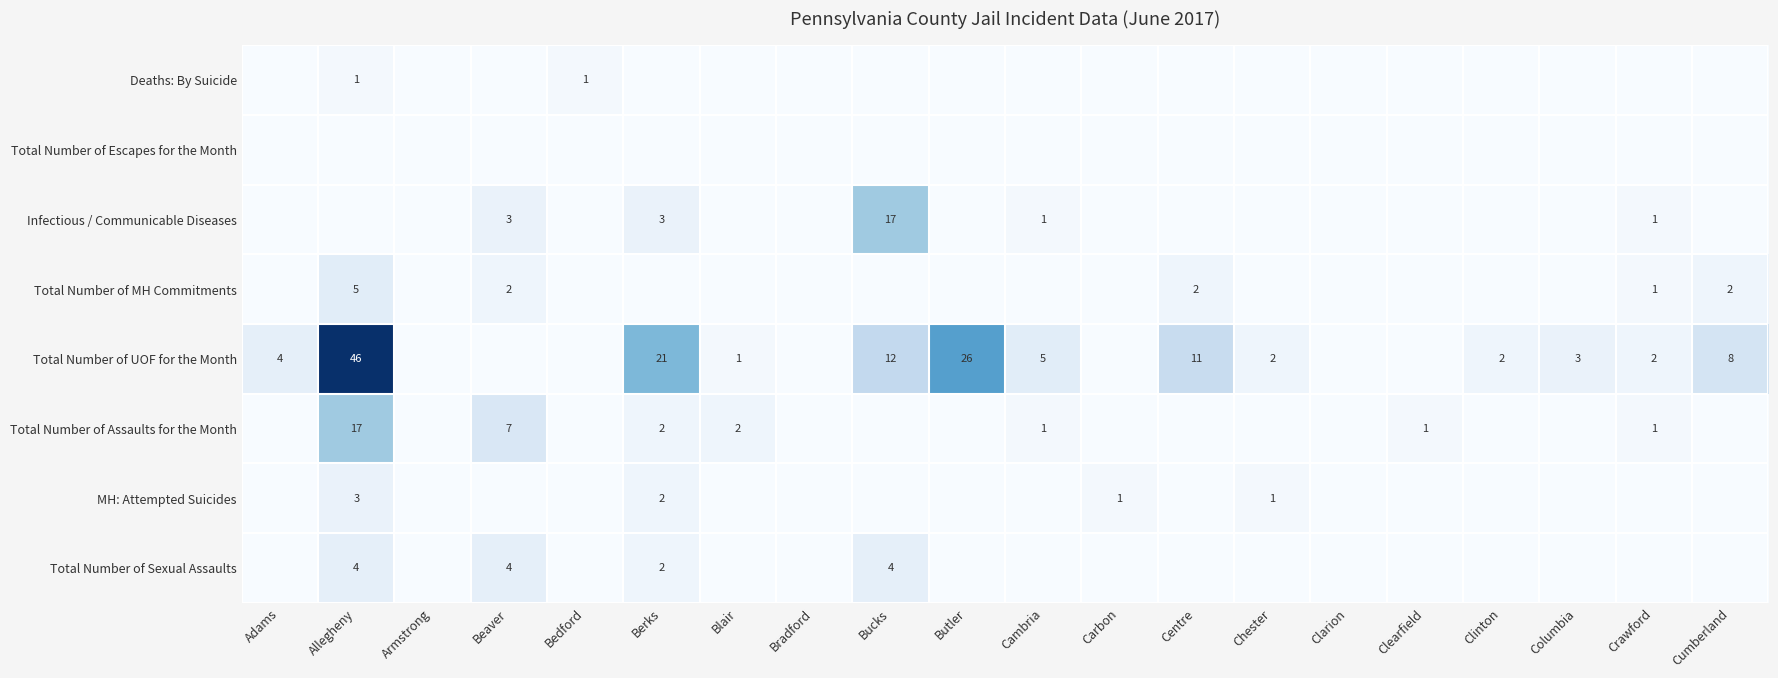

Is the value of Total Number of MH Commitments at Allegheny greater than the value of Total Number of Assaults for the Month at Crawford?

Yes